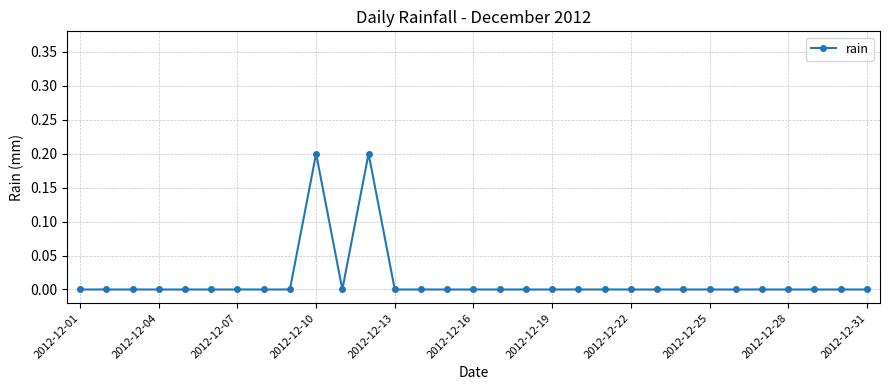

True or false: the data has more than 0 interior local peaks.

True